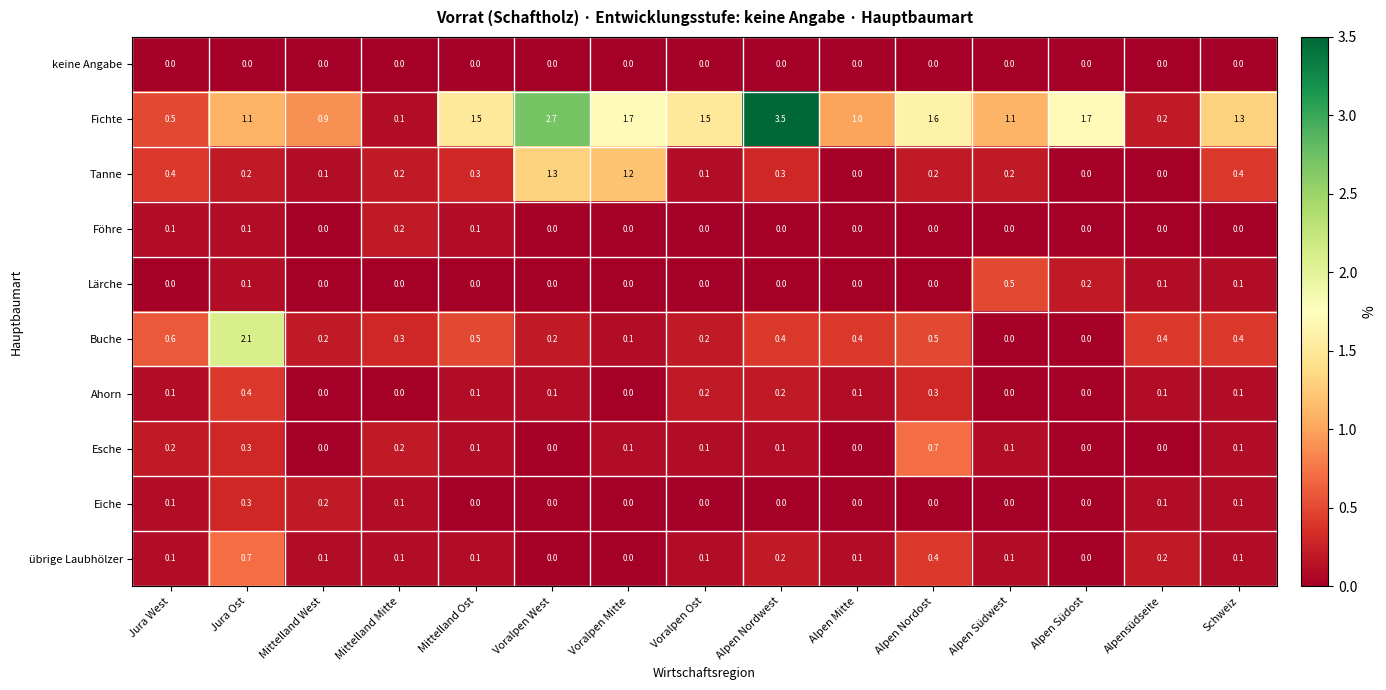

What is the spread (max minus min) of values at Jura Ost?

2.1